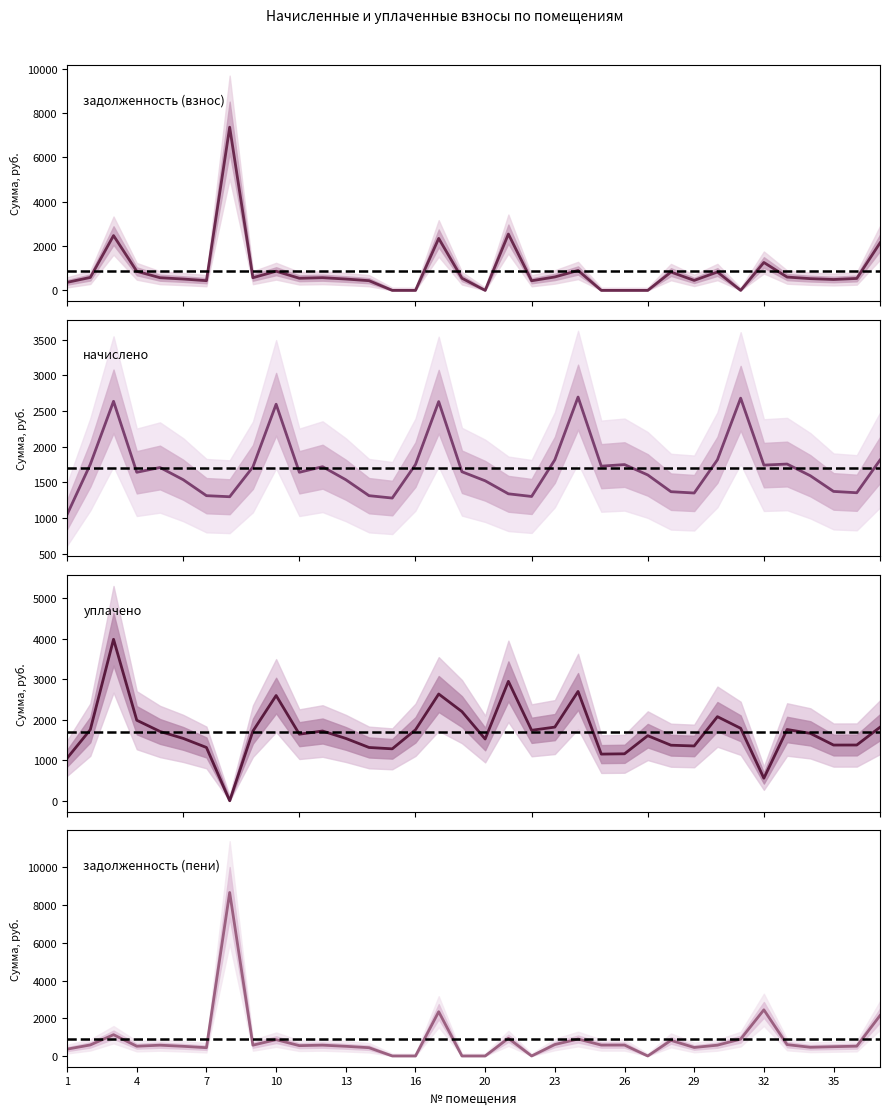

What is the total value across all series at 13?

4564.9